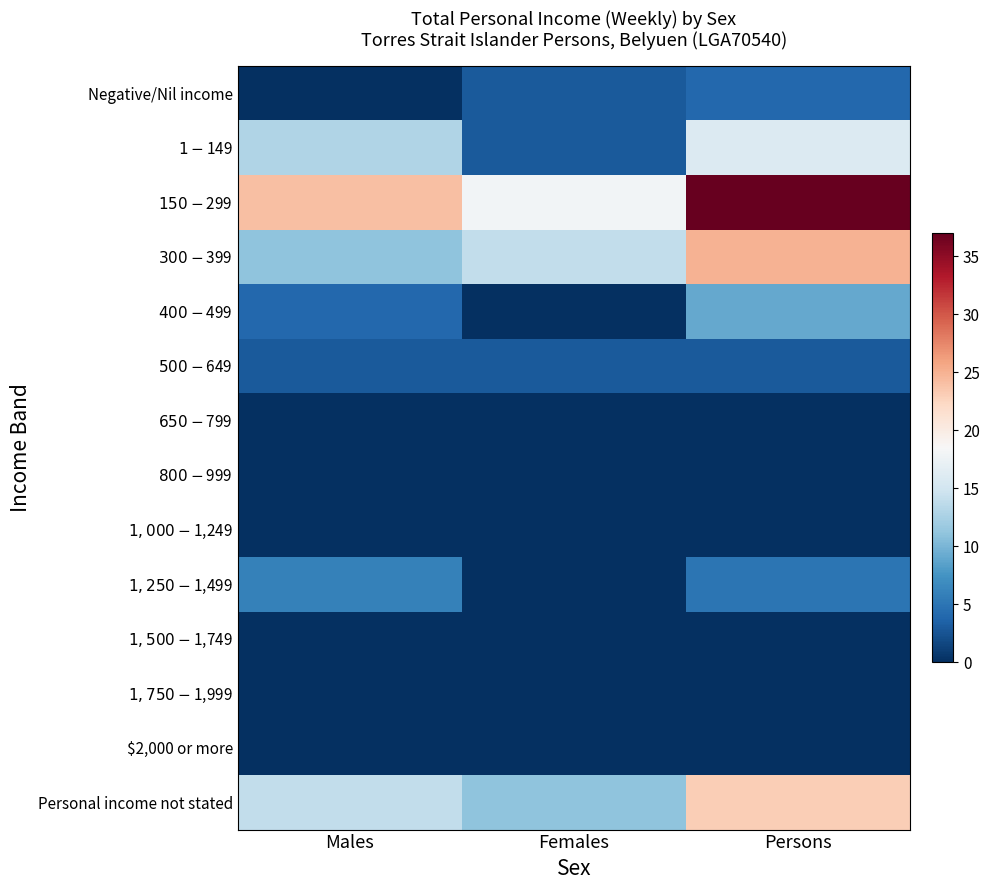

How many distinct data groups are displayed?

14